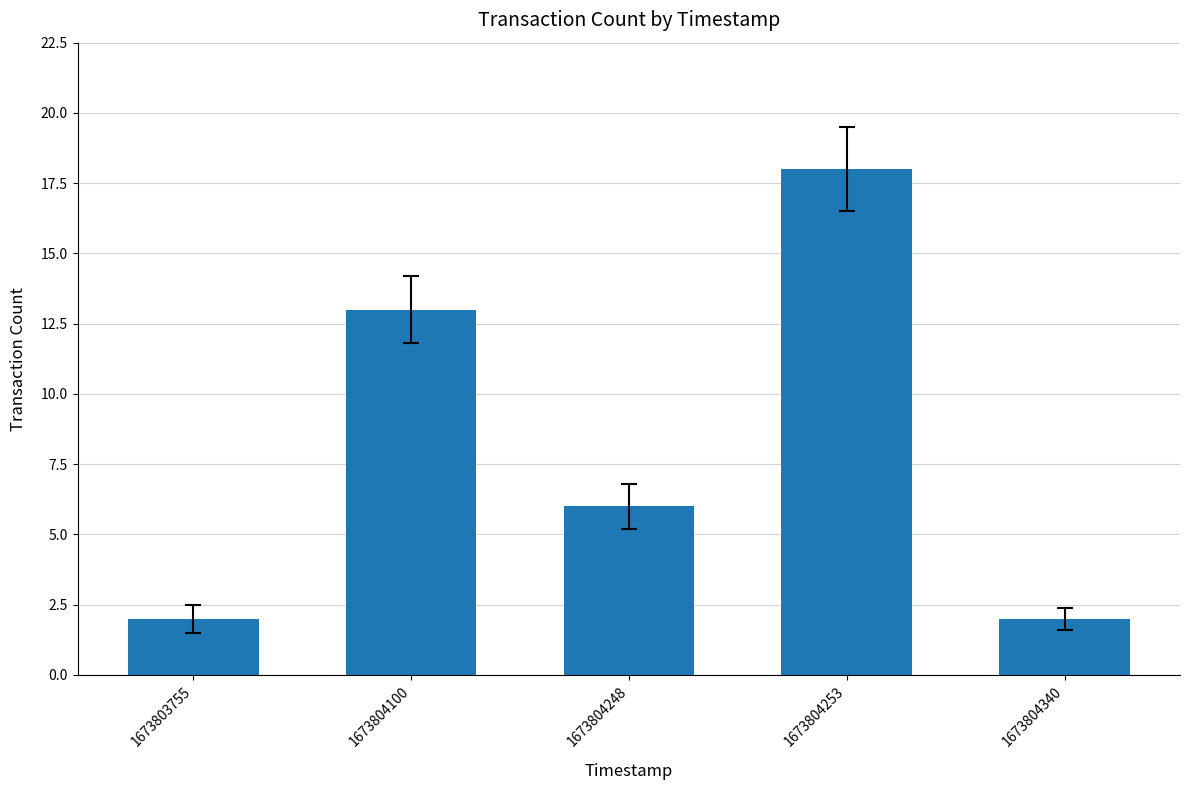

True or false: the data shows 9 at 1673804248.

False